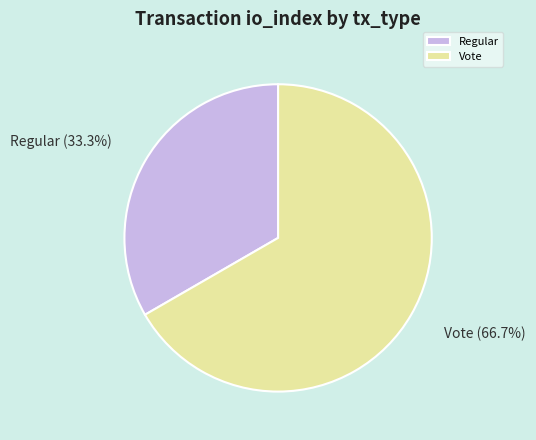

How many segments does this pie chart have?

2